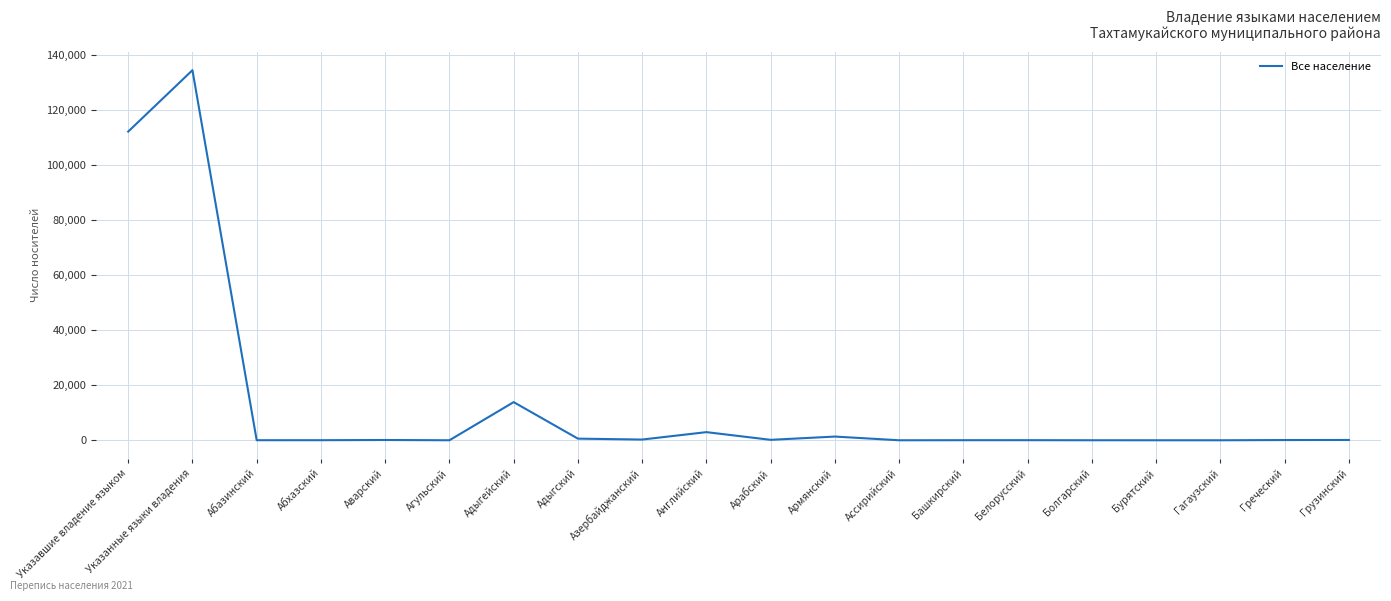

Where is the data nearest to the value 67215?

Указавшие владение языком